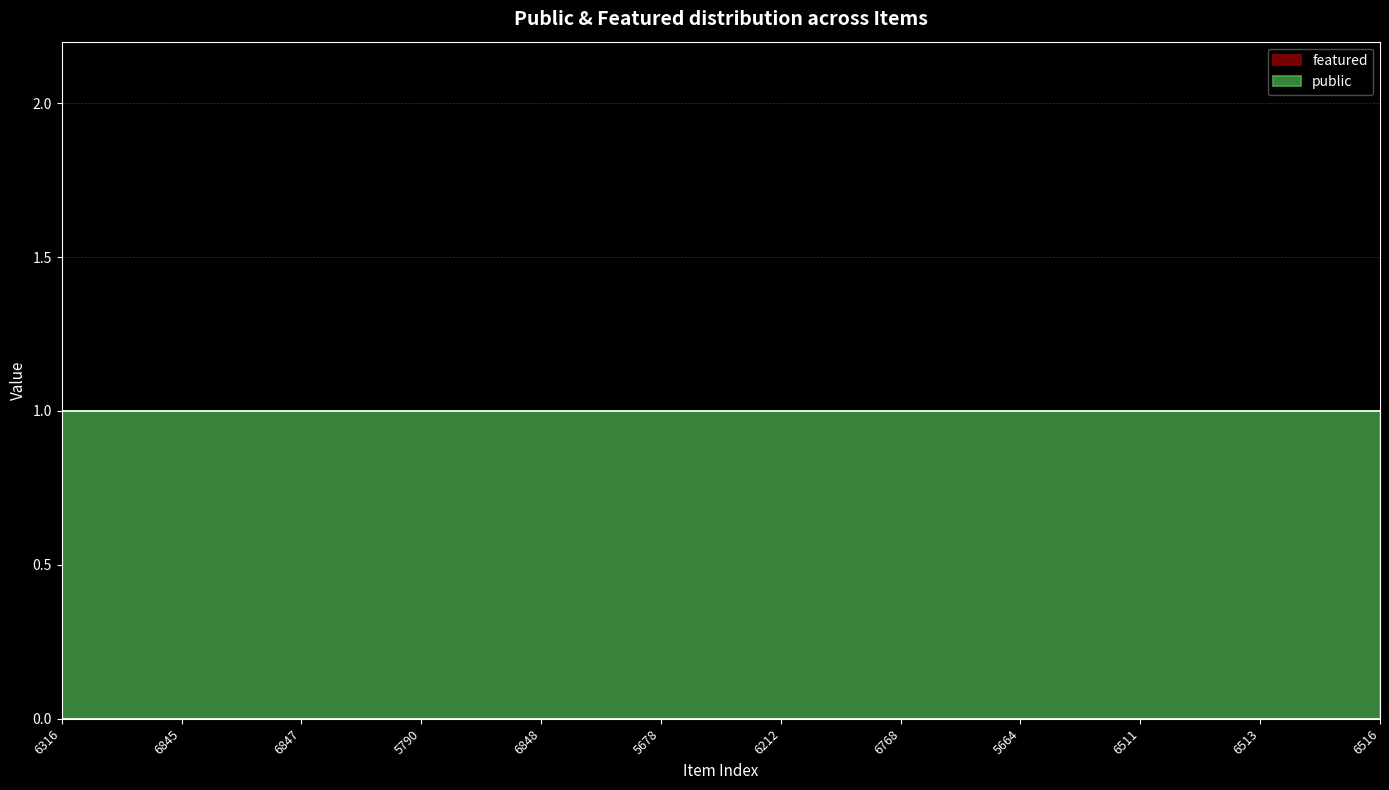

True or false: public and featured intersect in this chart.

False